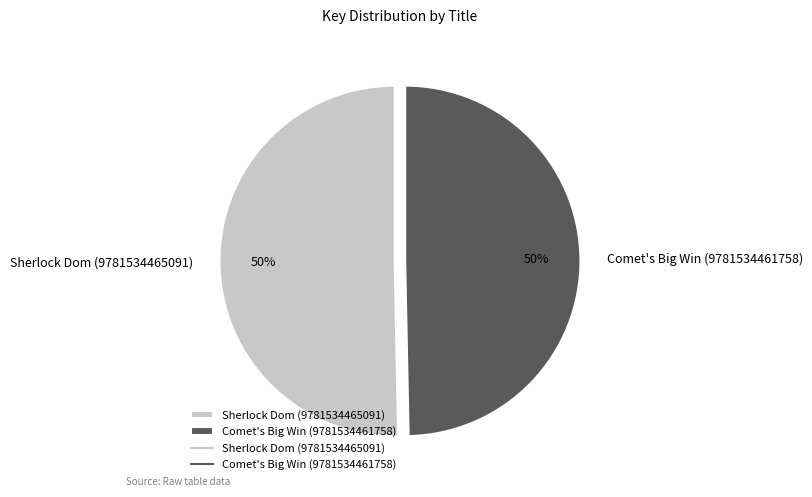

Is it true that Sherlock Dom (9781534465091) is 38% of the pie?

False